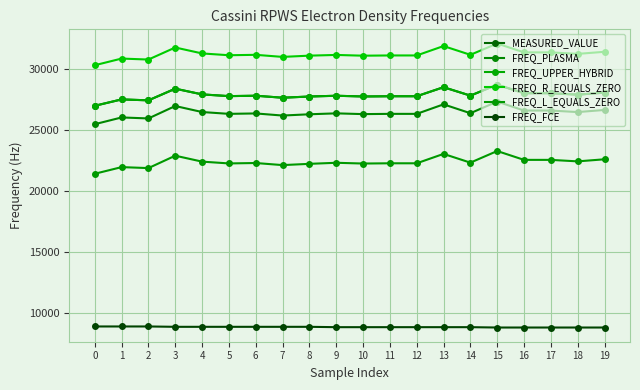

Reading left to right, list all the values displayed in this chart.

MEASURED_VALUE: 0=26981.8	1=27504.7	2=27427.7	3=28383.3	4=27915.4	5=27773.8	6=27806.1	7=27642.3	8=27741.5	9=27804.4	10=27744.5	11=27764.3	12=27763.7	13=28504.7	14=27814.4	15=28711.2	16=28012.6	17=28012.3	18=27894.3	19=28059.1
FREQ_PLASMA: 0=25473.1	1=26026.3	2=25944.9	3=26962.7	4=26469.7	5=26320.3	6=26354.4	7=26181.5	8=26286.2	9=26362.2	10=26299.1	11=26320.0	12=26319.4	13=27099.9	14=26372.8	15=27326.4	16=26591.4	17=26591.1	18=26466.7	19=26640.3
FREQ_UPPER_HYBRID: 0=26981.8	1=27504.7	2=27427.7	3=28383.3	4=27915.4	5=27773.8	6=27806.1	7=27642.3	8=27741.5	9=27804.4	10=27744.5	11=27764.3	12=27763.7	13=28504.7	14=27814.4	15=28711.2	16=28012.6	17=28012.3	18=27894.3	19=28059.1
FREQ_R_EQUALS_ZERO: 0=30306.5	1=30851.7	2=30771.4	3=31758.3	4=31271.9	5=31124.6	6=31158.3	7=30987.7	8=31091.0	9=31149.2	10=31086.9	11=31107.5	12=31106.9	13=31876.9	14=31159.6	15=32083.8	16=31358.4	17=31358.1	18=31235.4	19=31406.7
FREQ_L_EQUALS_ZERO: 0=21410.5	1=21955.7	2=21875.4	3=22891.2	4=22404.9	5=22257.6	6=22291.2	7=22120.7	8=22223.9	9=22311.0	10=22248.7	11=22269.3	12=22268.7	13=23038.7	14=22321.4	15=23274.4	16=22549.1	17=22548.7	18=22426.1	19=22597.3
FREQ_FCE: 0=8896.0	1=8896.0	2=8896.0	3=8867.1	4=8867.1	5=8867.1	6=8867.1	7=8867.1	8=8867.1	9=8838.2	10=8838.2	11=8838.2	12=8838.2	13=8838.2	14=8838.2	15=8809.4	16=8809.4	17=8809.4	18=8809.4	19=8809.4